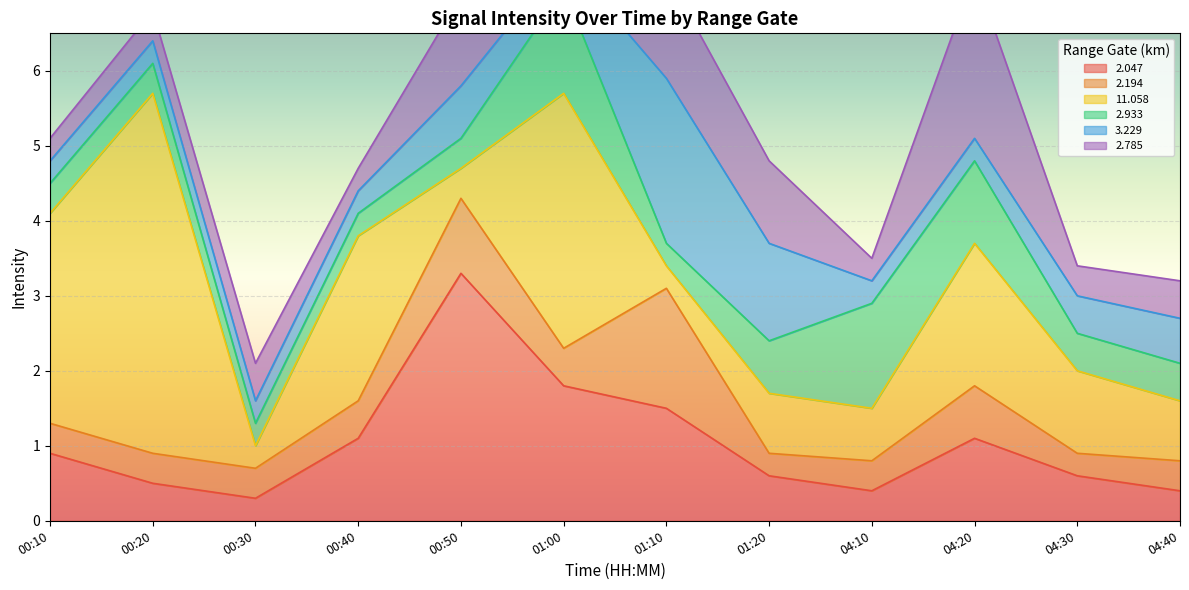

True or false: 2.785 has a value of 2.2 at 04:20.

True